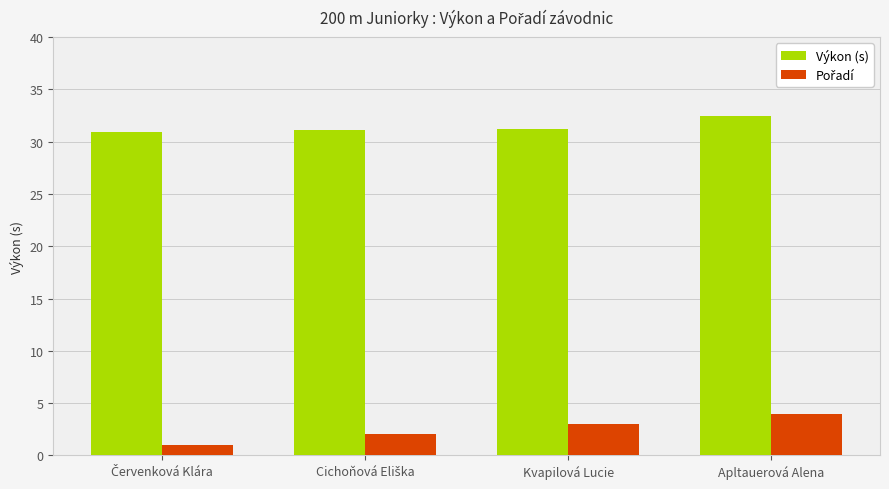

What is the difference between the maximum and minimum values in the Výkon (s) series?

1.5